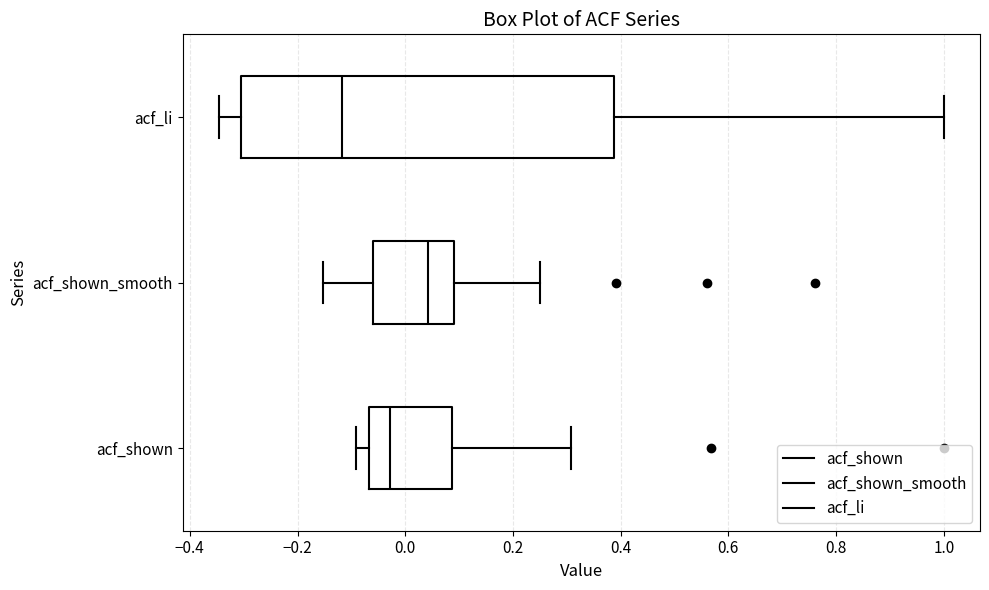

Which box is the widest, from its left edge to its right edge?

acf_li